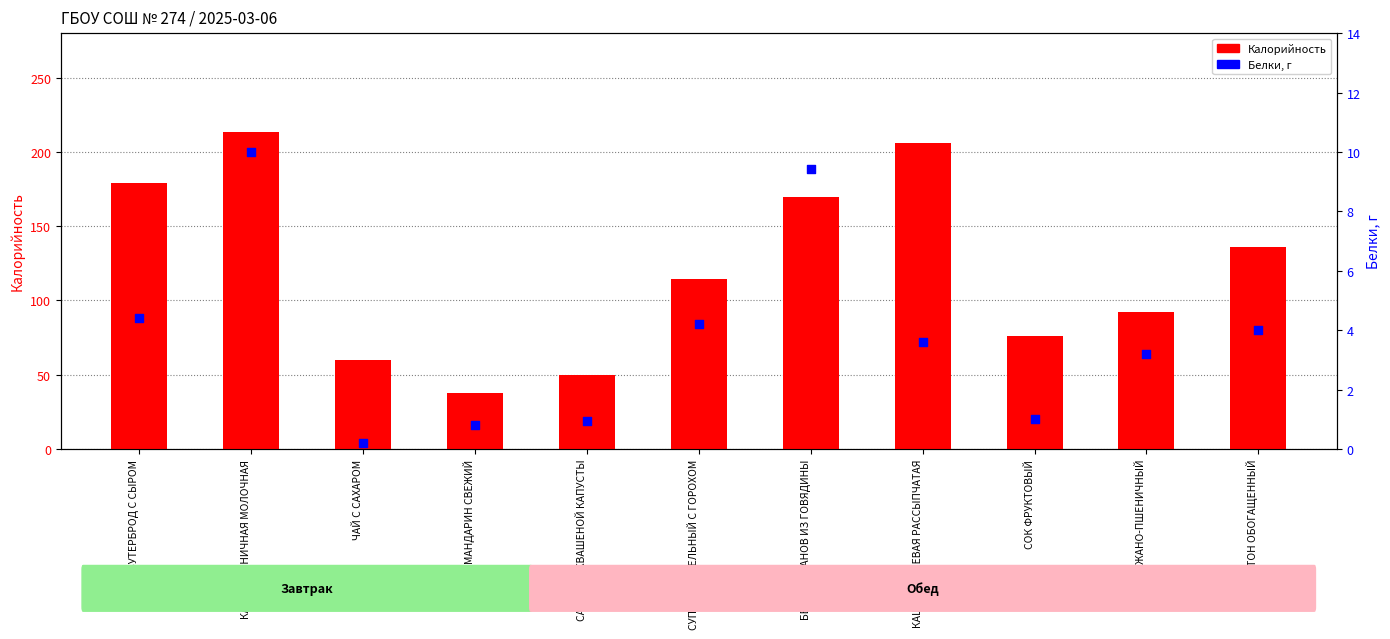

Is the value of Калорийность at СОК ФРУКТОВЫЙ greater than the value of Белки at КАША ГРЕЧНЕВАЯ РАССЫПЧАТАЯ?

Yes